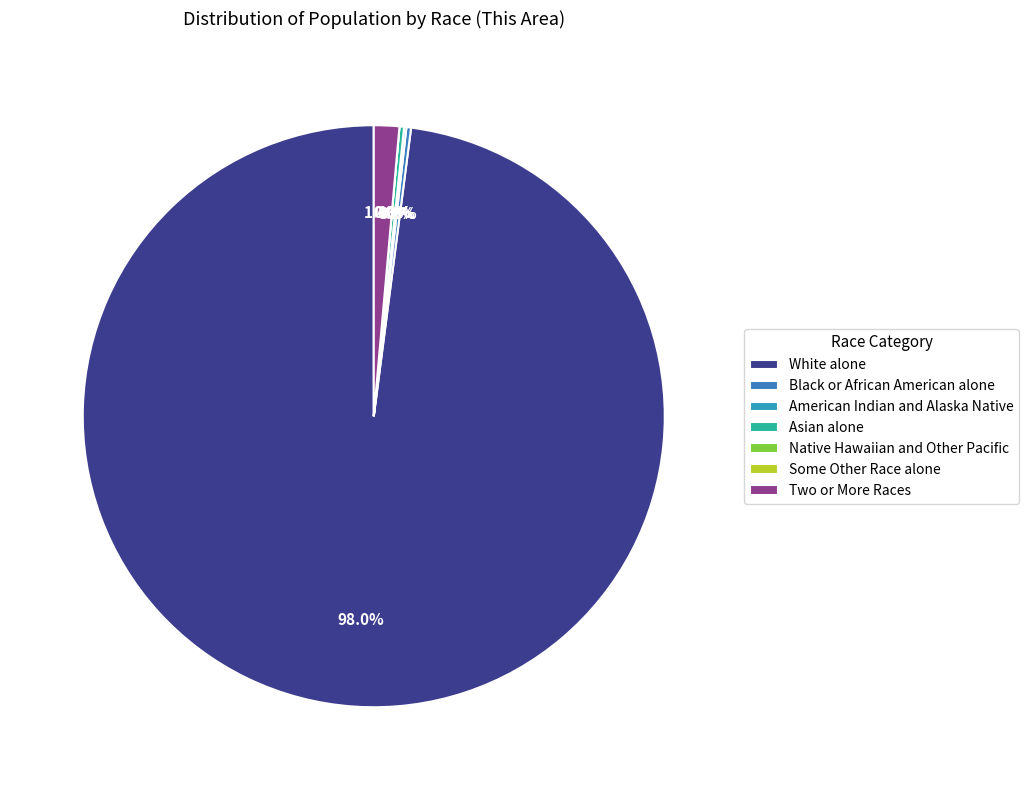

Does American Indian and Alaska Native account for over 50% of the chart?

No